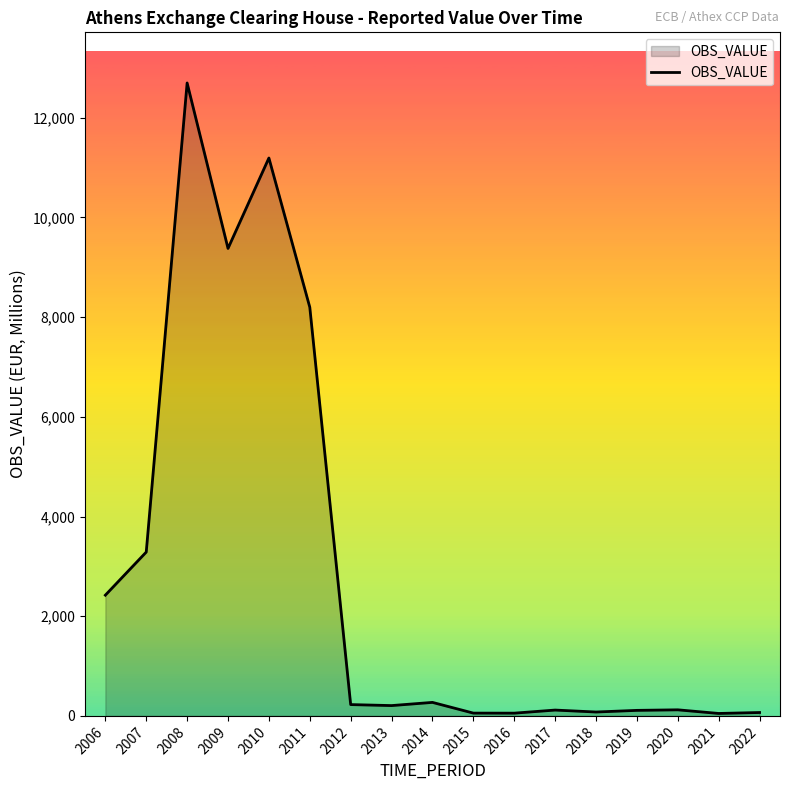

Which label corresponds to the largest value in the chart?

2008